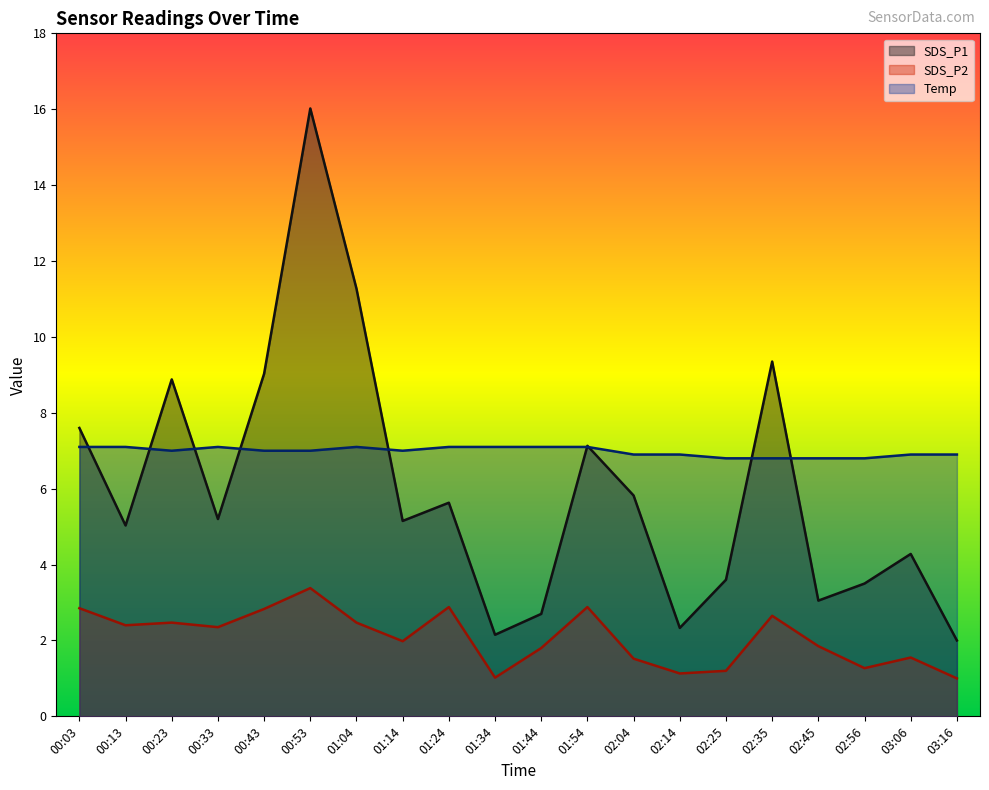

What is the label of the 12th point from the left?

01:54